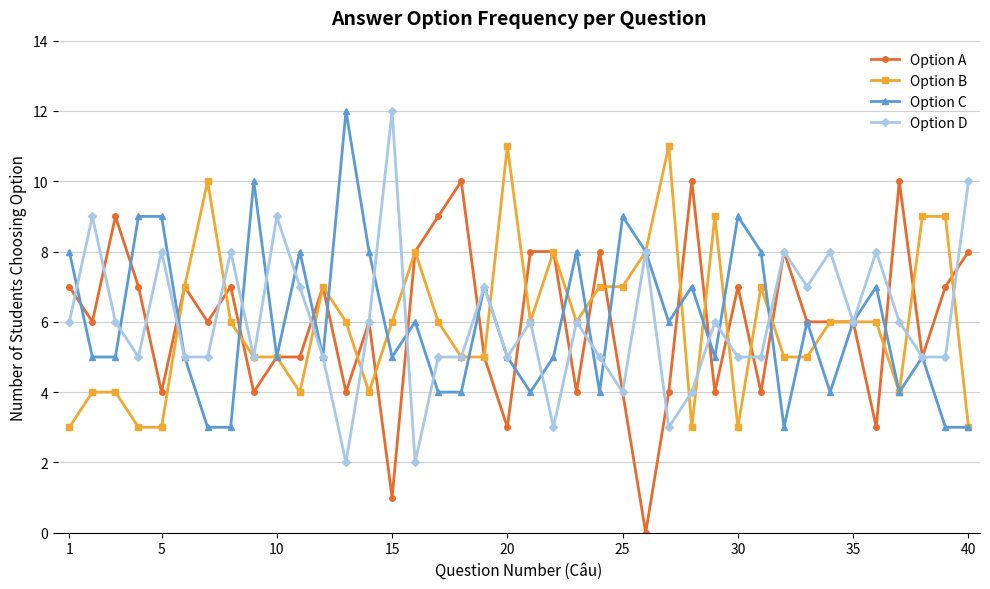

What are all the series names shown in the legend?

Option A, Option B, Option C, Option D